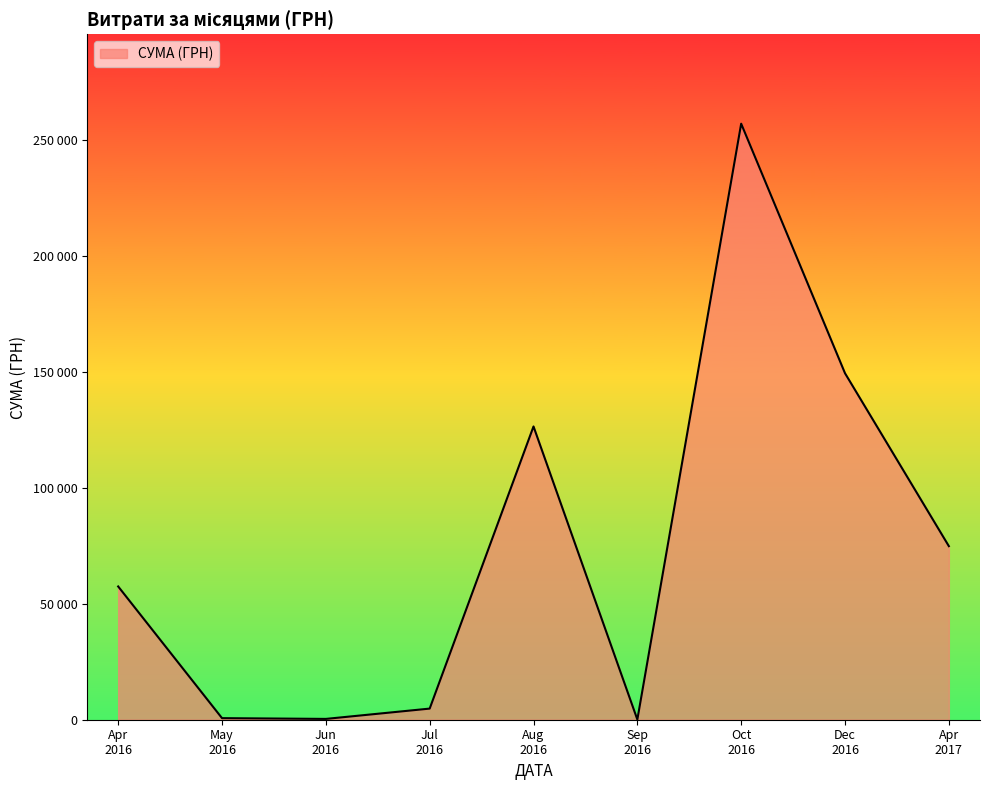

Does the chart have visible grid lines?

No